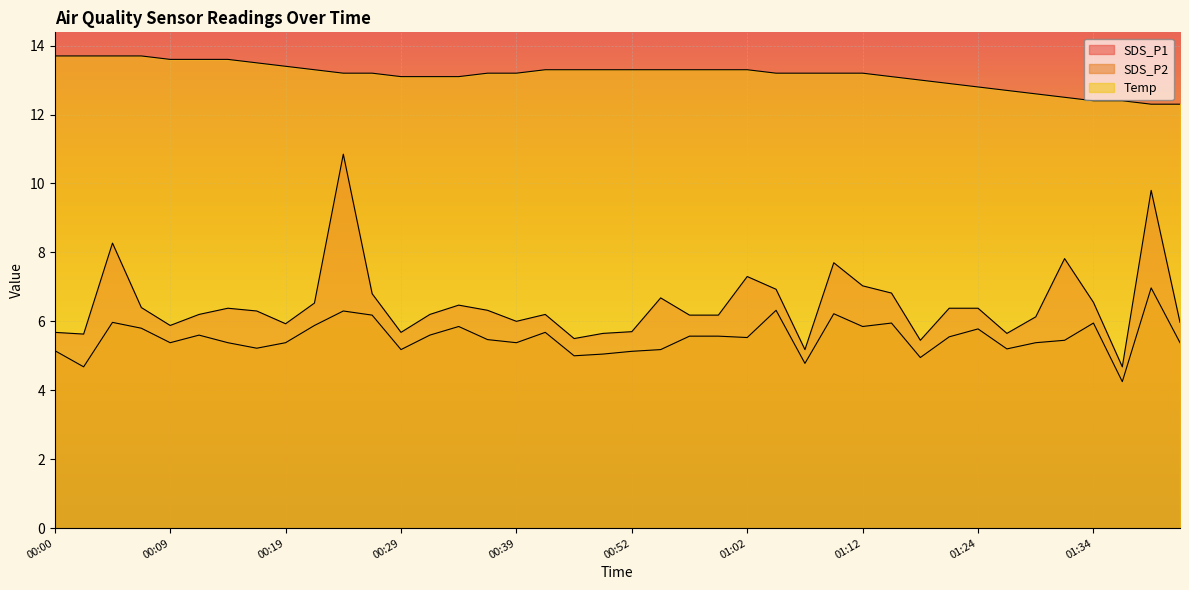

What is the difference between the Temp values at 01:04 and 00:02?

0.5